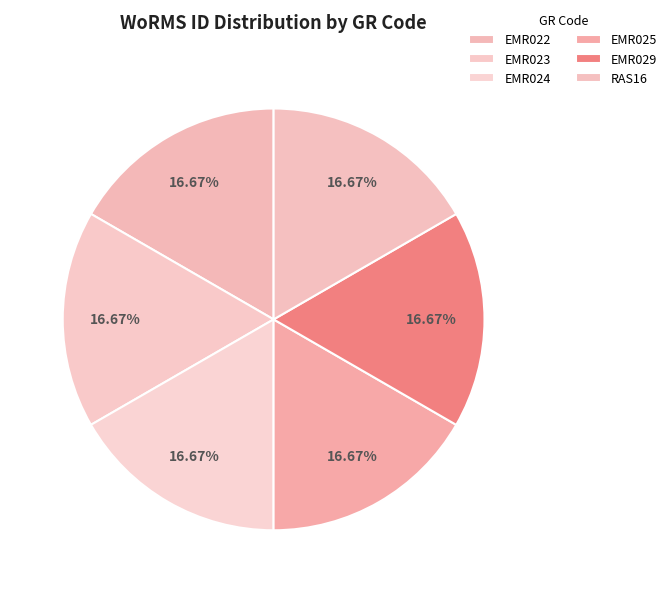

The EMR024 slice represents 30% of the pie. True or false?

False